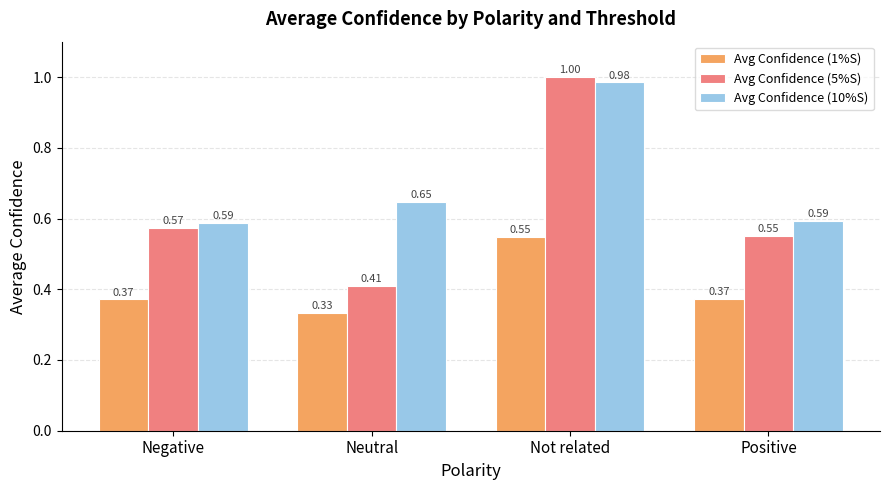

What is the spread (max minus min) of values at Positive?

0.2